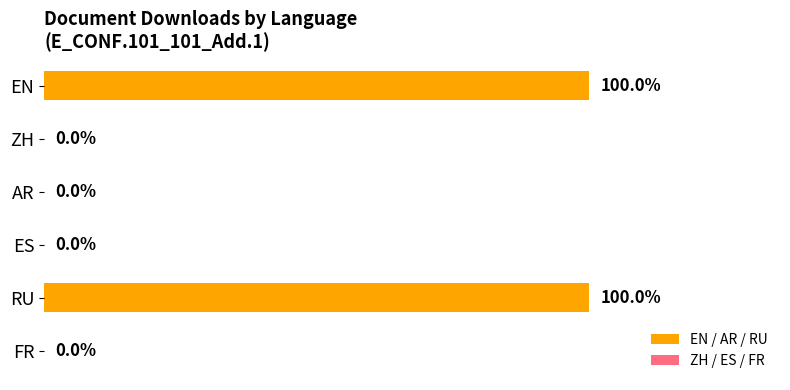

Which has a higher value, AR or EN?

EN